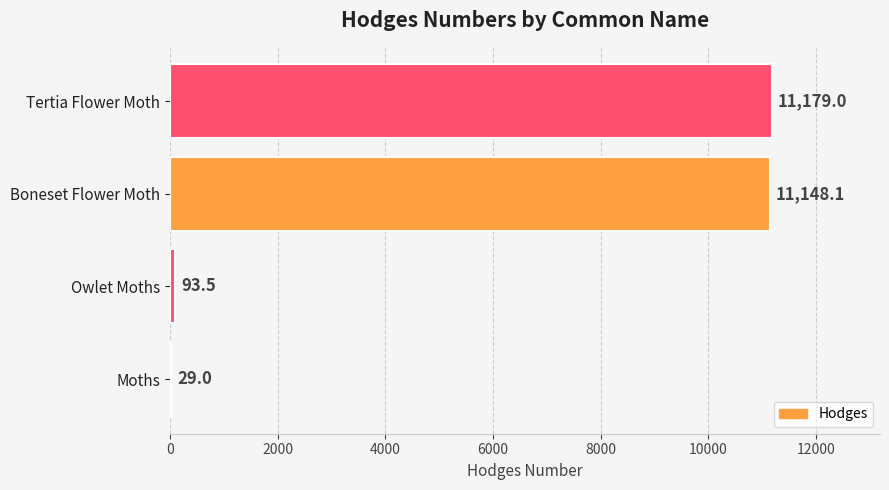

At which category does the chart reach its peak across all series?

Tertia Flower Moth